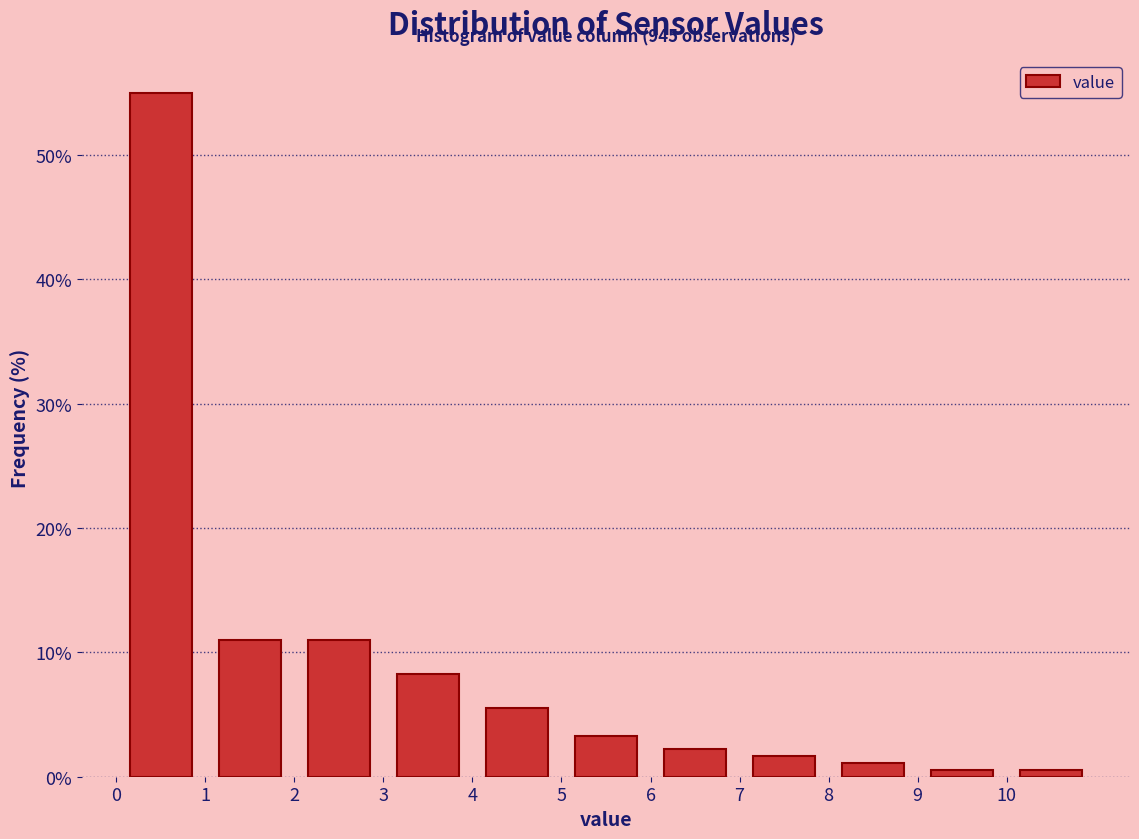

Over which range of the x-axis is the bar tallest?

0 to 1